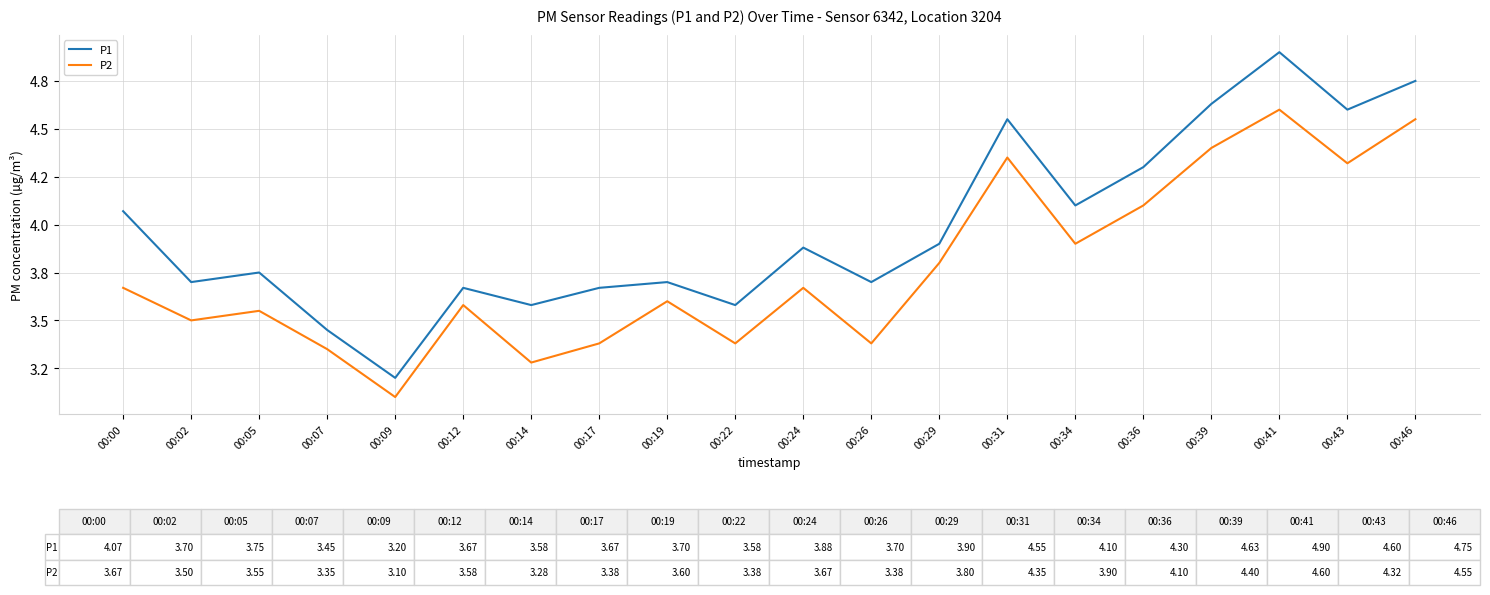

Which series changed the most between 00:05 and 00:26?

P2